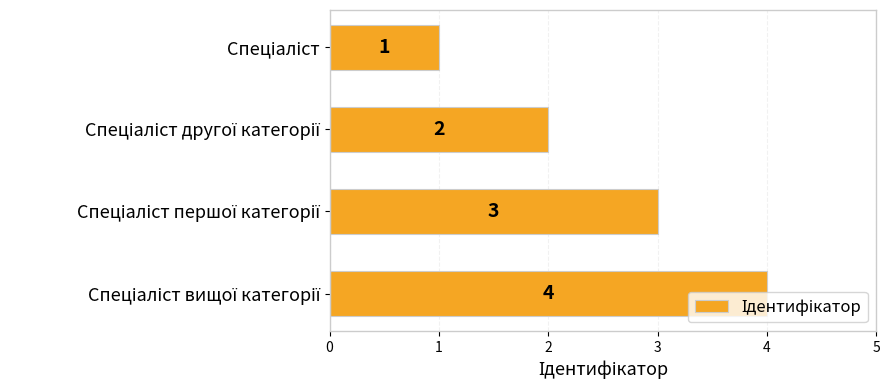

How many values are between 2 and 4?

3